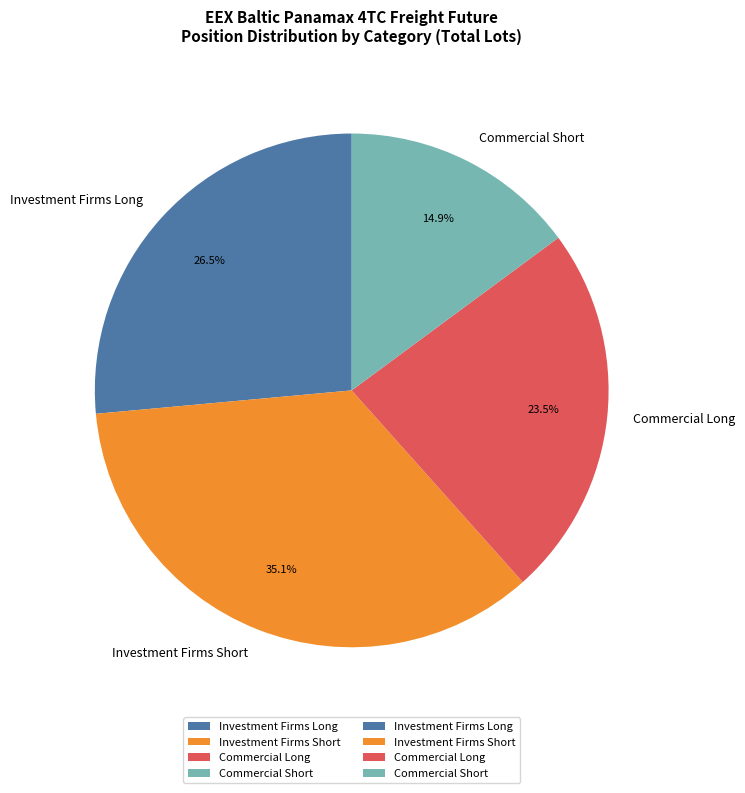

What is the smallest slice in the pie chart?

Commercial Short